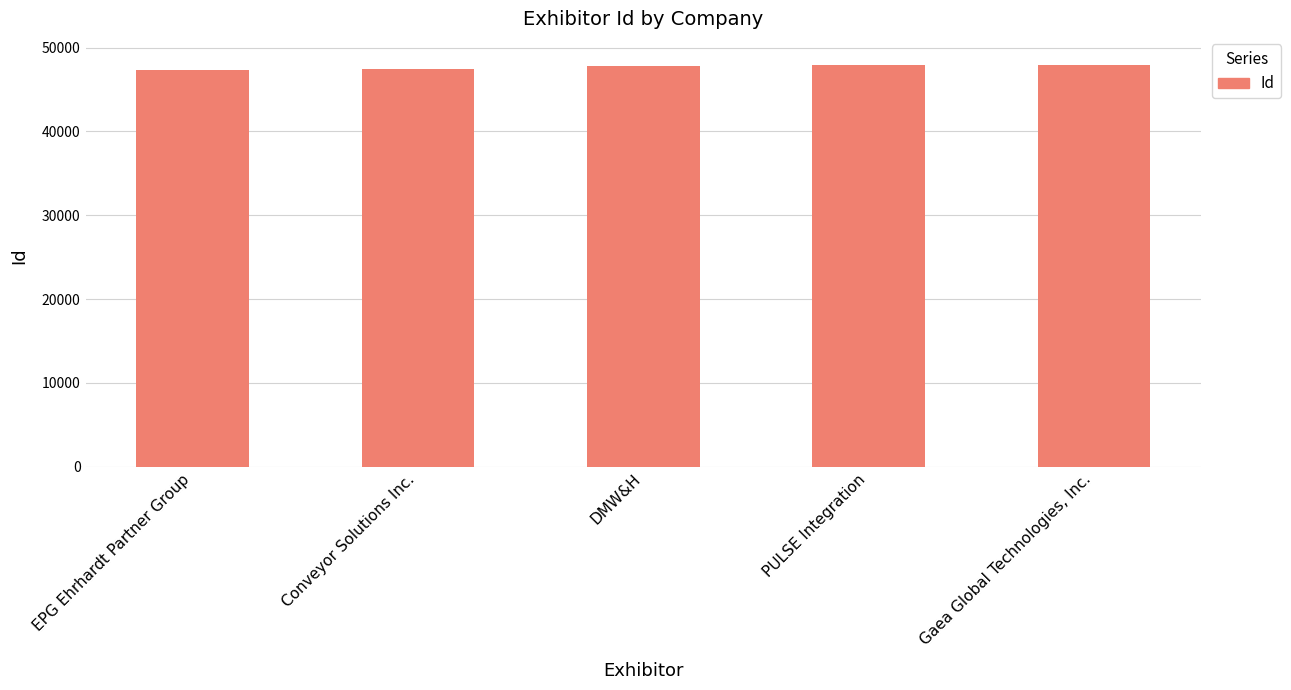

List the labels in order of value, smallest first.

EPG Ehrhardt Partner Group, Conveyor Solutions Inc., DMW&H, PULSE Integration, Gaea Global Technologies, Inc.